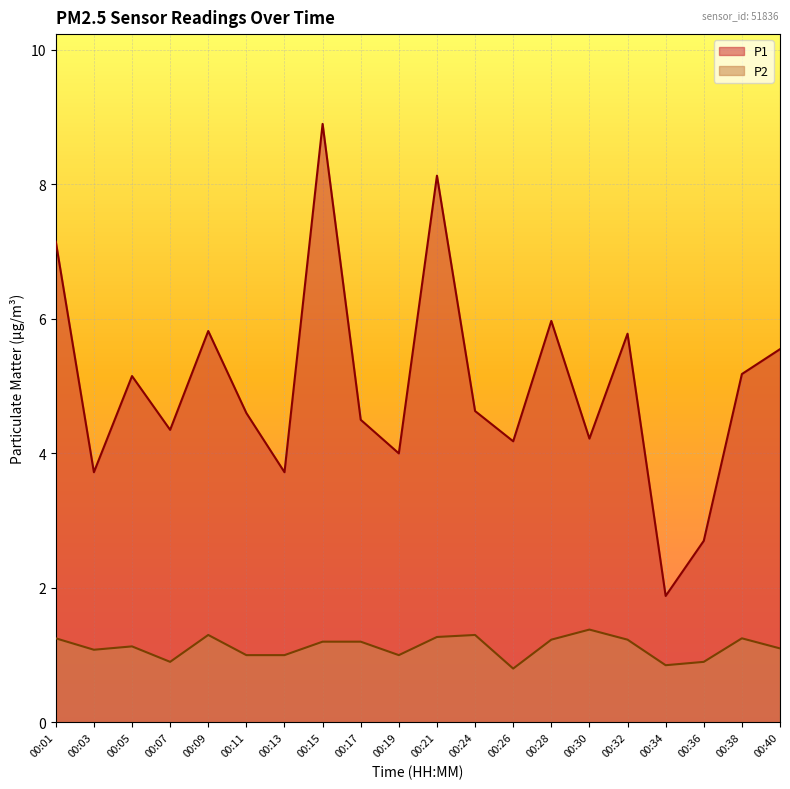

True or false: P1 has more than 1 points higher than both neighbors.

True